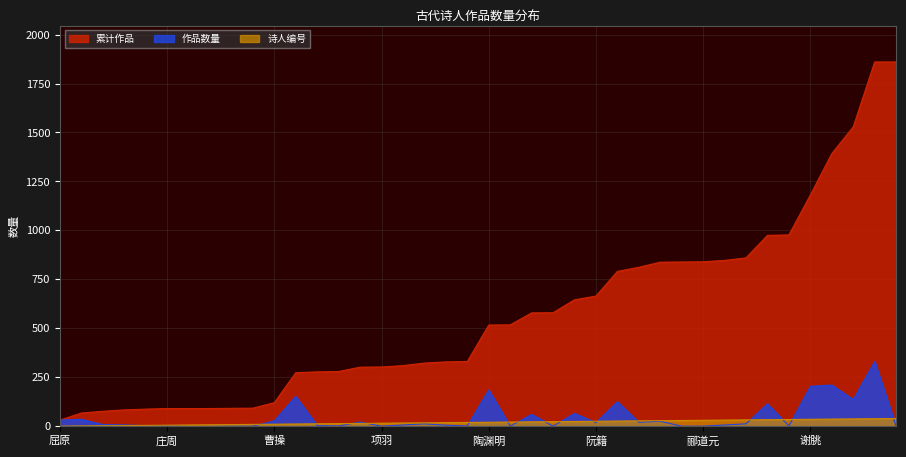

Between 刘向 and 诸葛亮, which is larger?

刘向